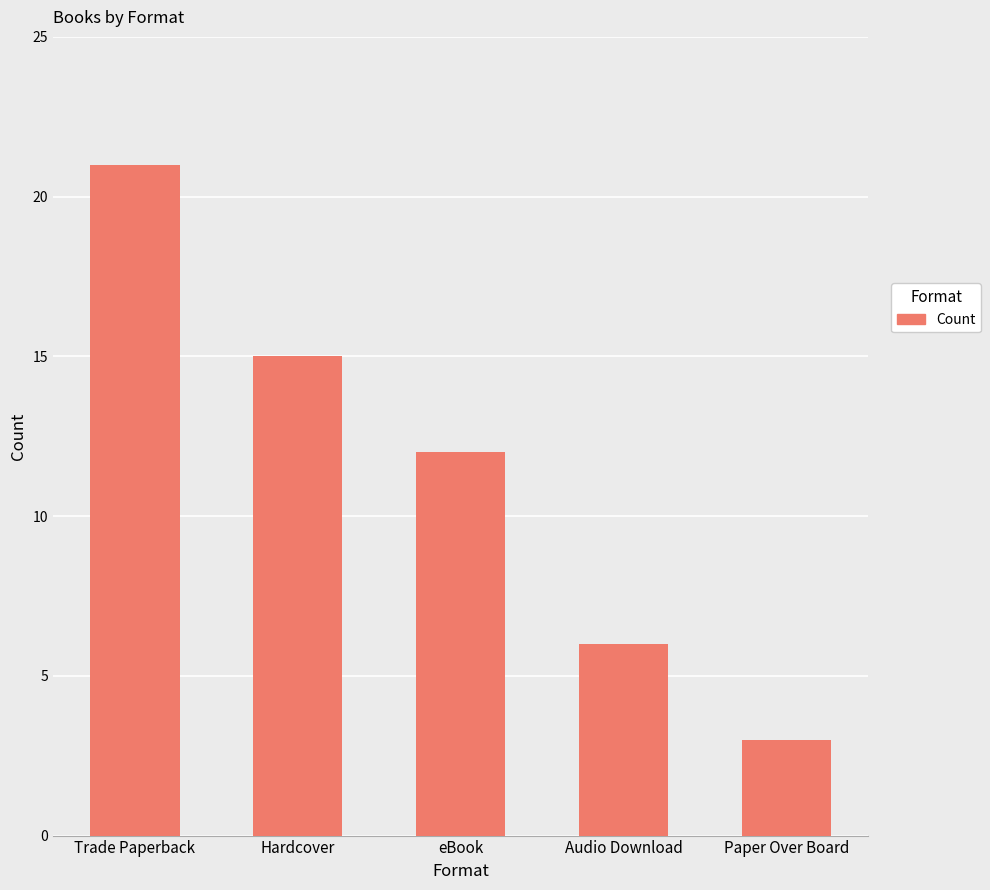

The value at Audio Download is 6. True or false?

True